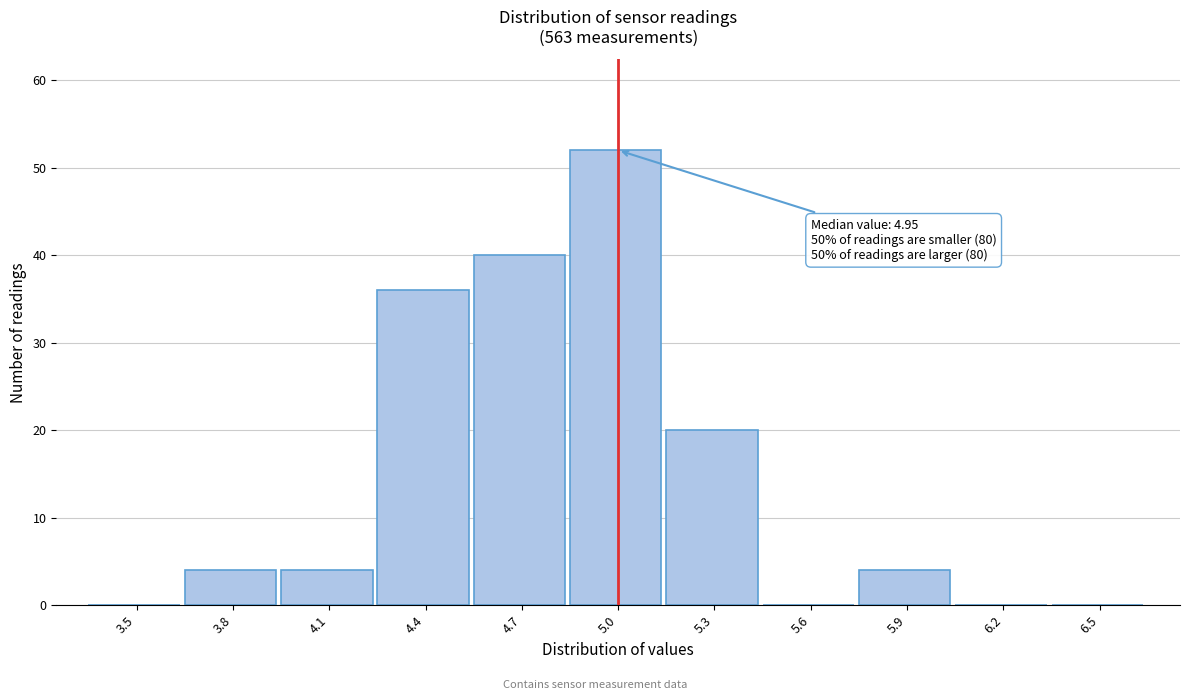

Reading right to left, what are all the values shown in this chart?

6.5=0	6.2=0	5.9=4	5.6=0	5.3=20	5.0=52	4.7=40	4.4=36	4.1=4	3.8=4	3.5=0